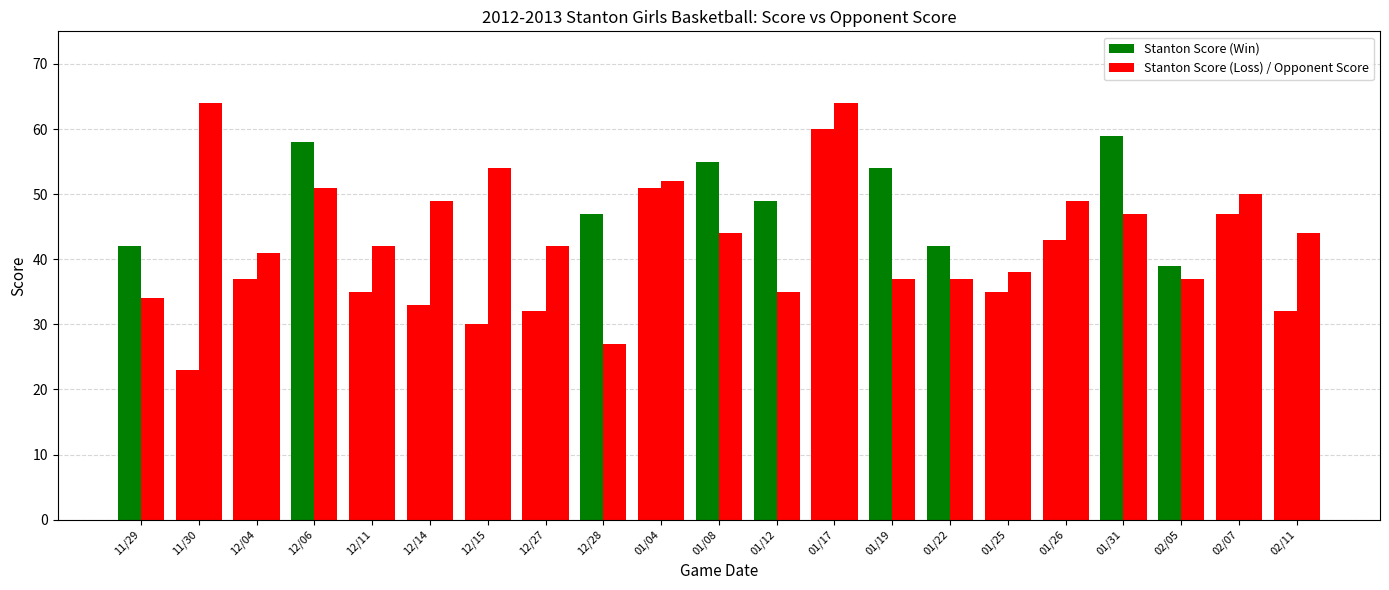

How many groups of bars are there?

21